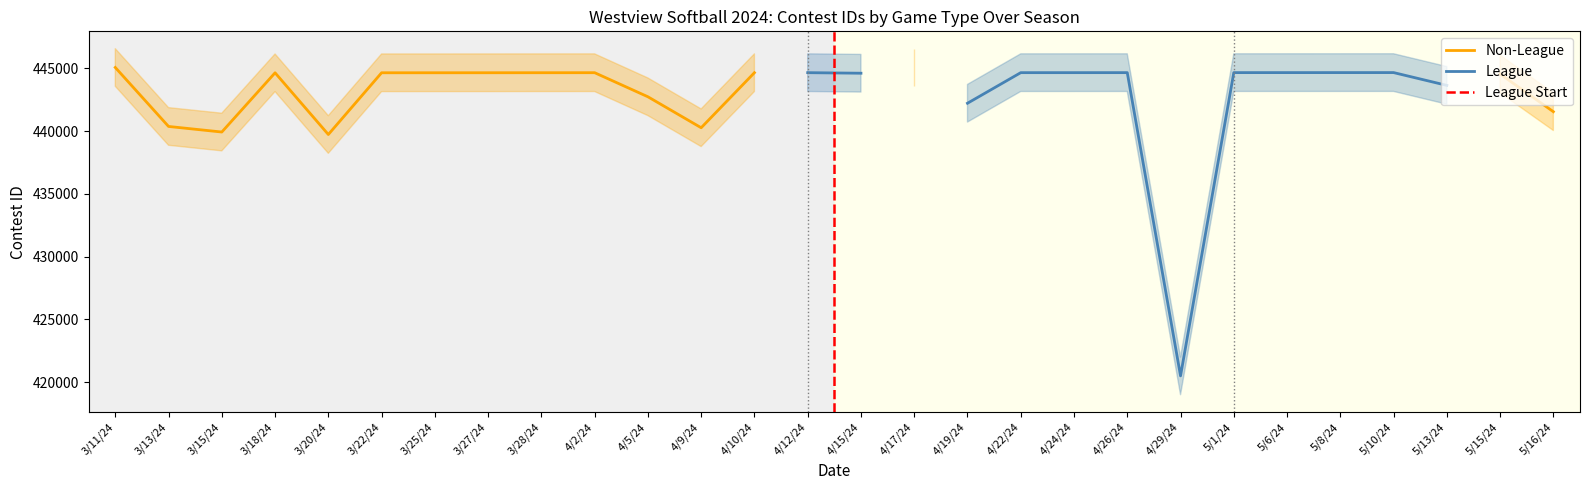

What position from the right is 4/12/24?

15